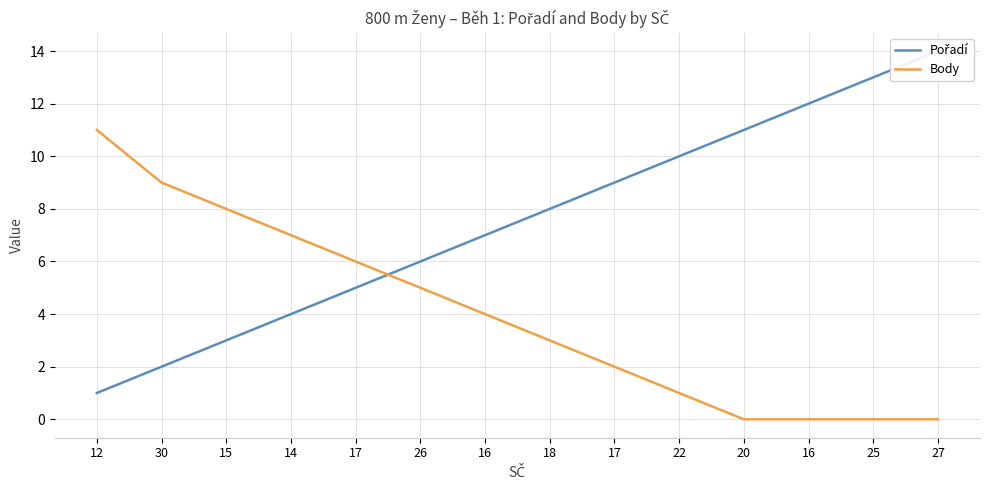

What is the total value across all series at 16?

11